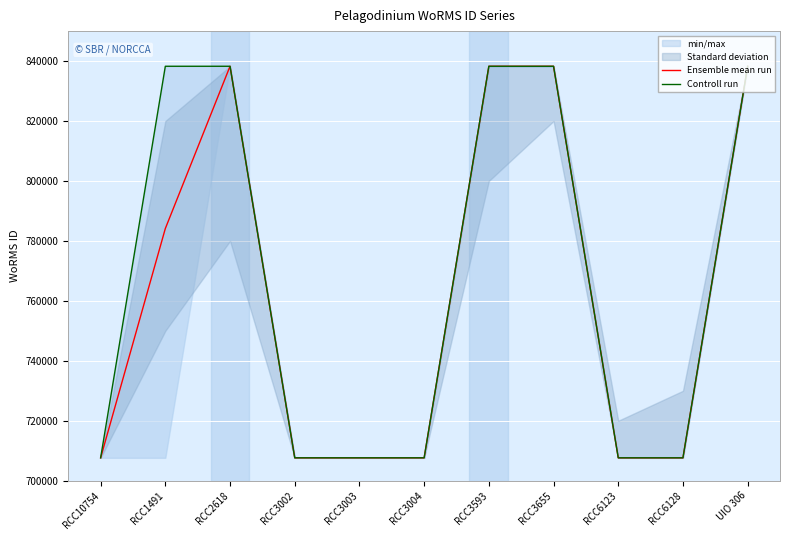

Count the Ensemble mean run values in the range 707630 to 838272.

11